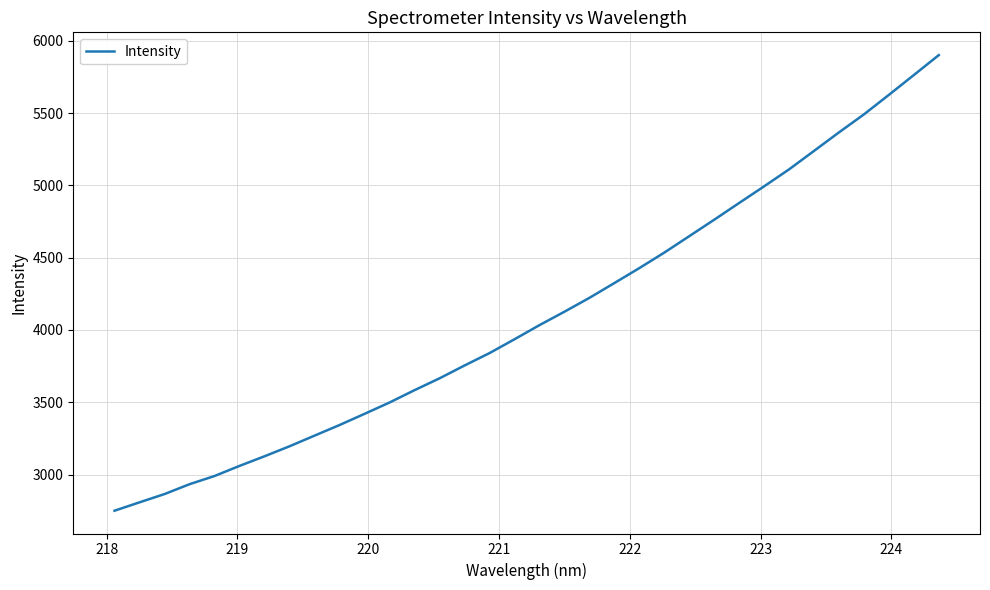

What is the difference between the second highest and second lowest values?

2954.6